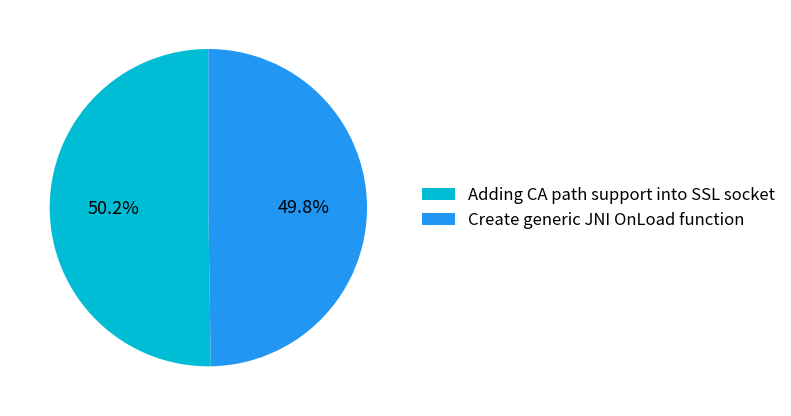

How many slices are in this pie chart?

2